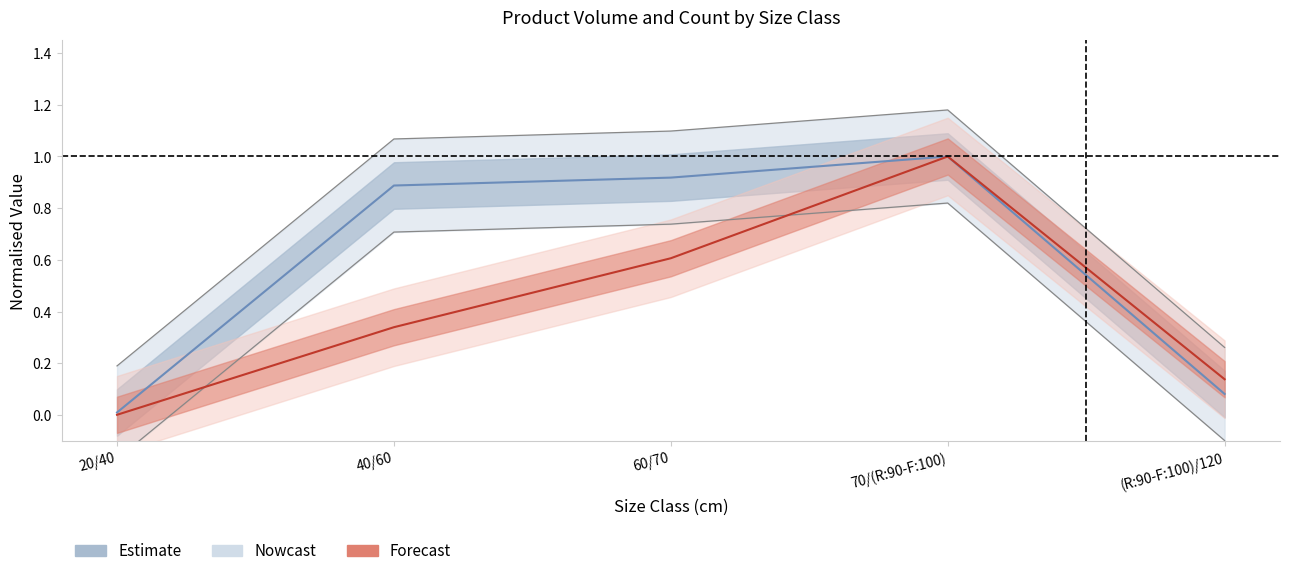

At how many categories does at least one series exceed 1?

3